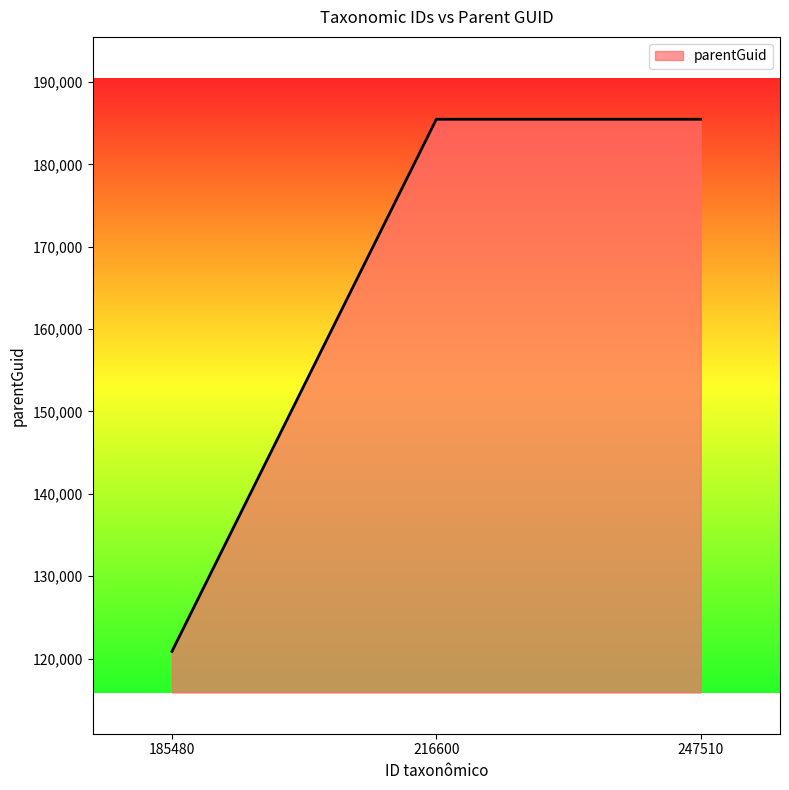

What is the ratio of the value at 185480 to the value at 247510?

0.7